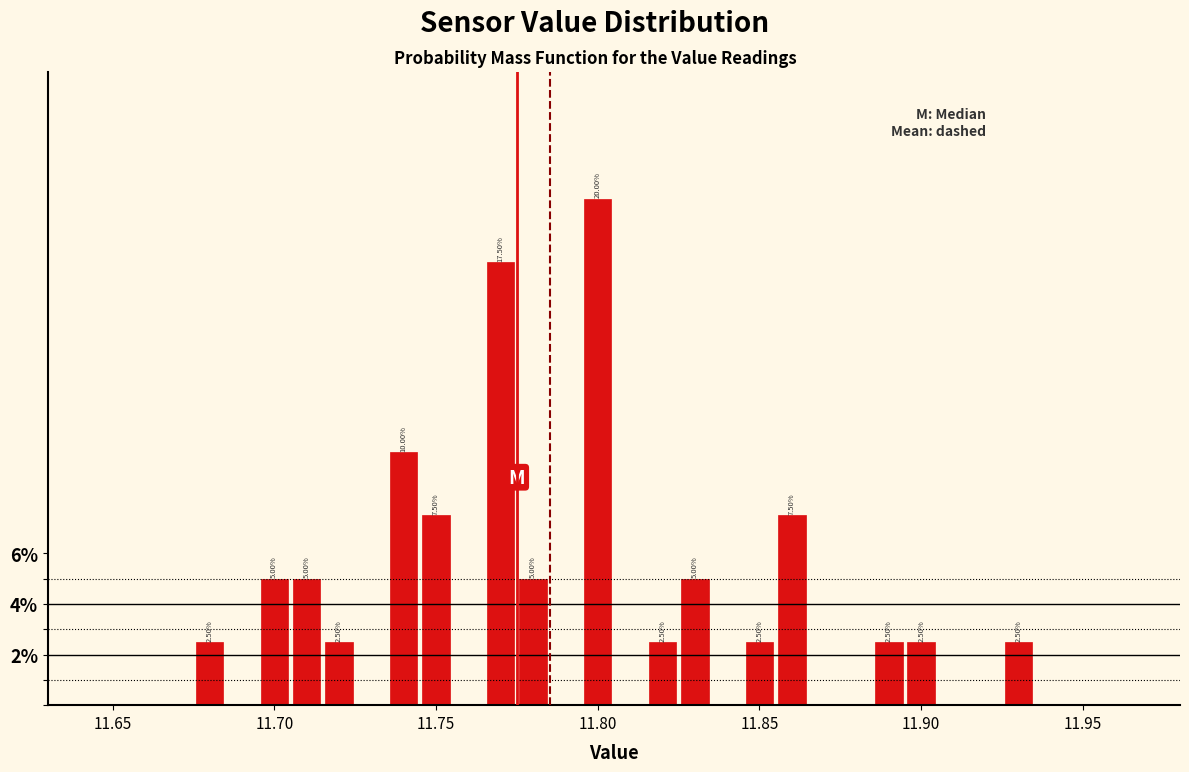

Read against the x-axis, roughly where is the centre of the tallest bar?

11.800